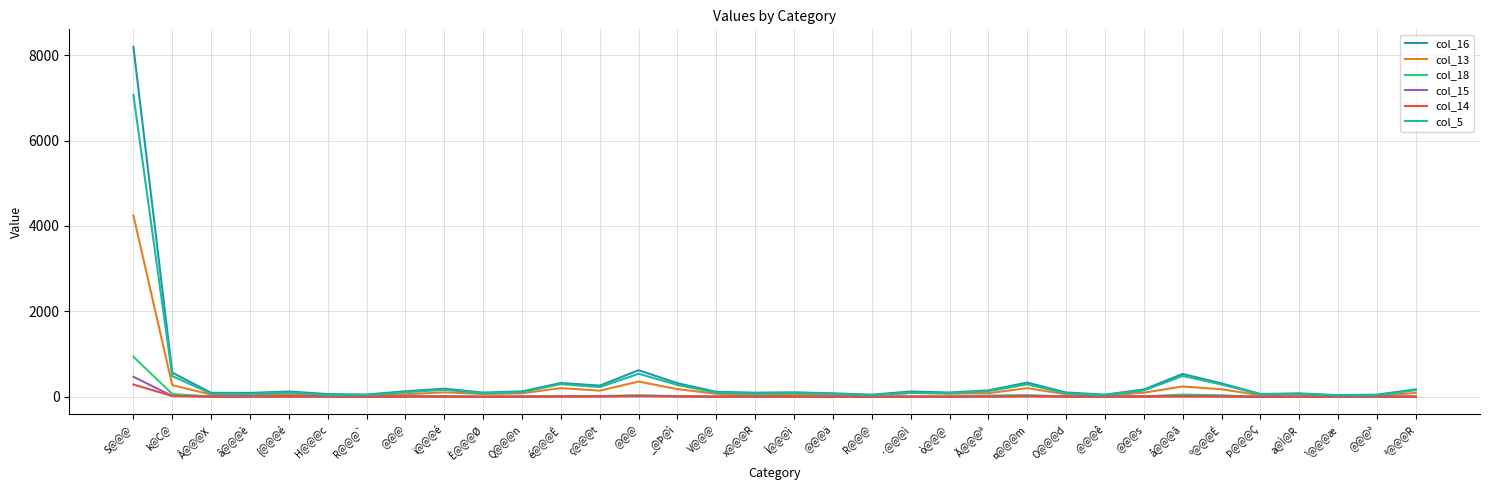

What is the spread (max minus min) of values at O@@@d?

97